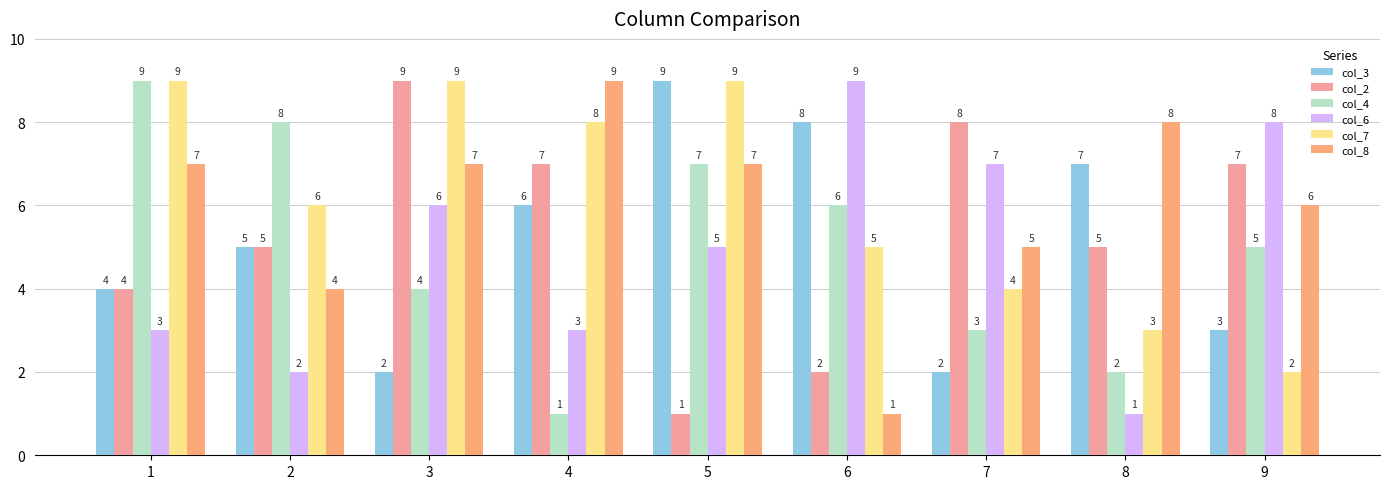

What is the sum of the col_4 values at 6 and 9?

11